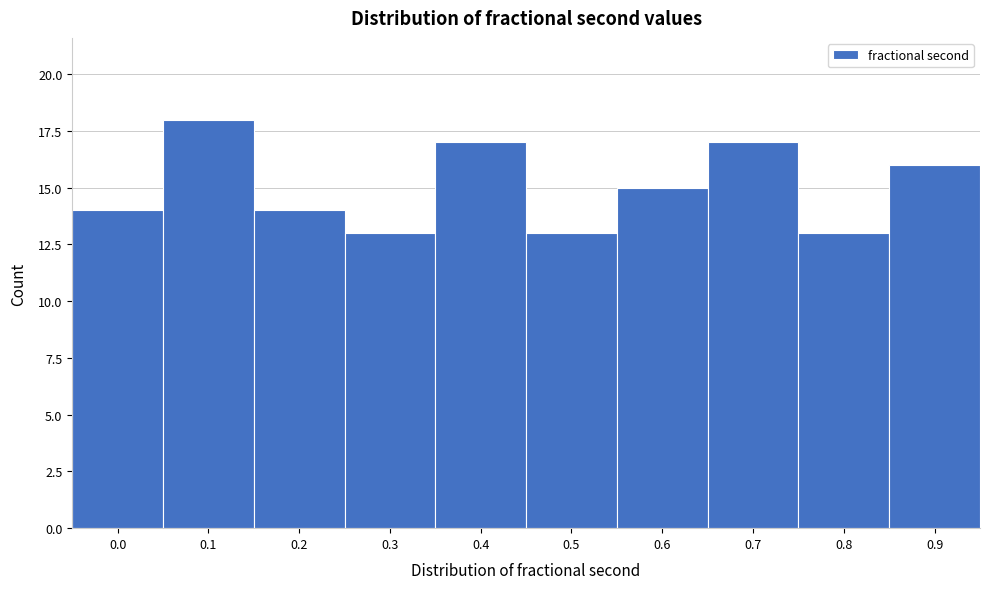

Reading right to left, list all the values displayed in this chart.

16	13	17	15	13	17	13	14	18	14